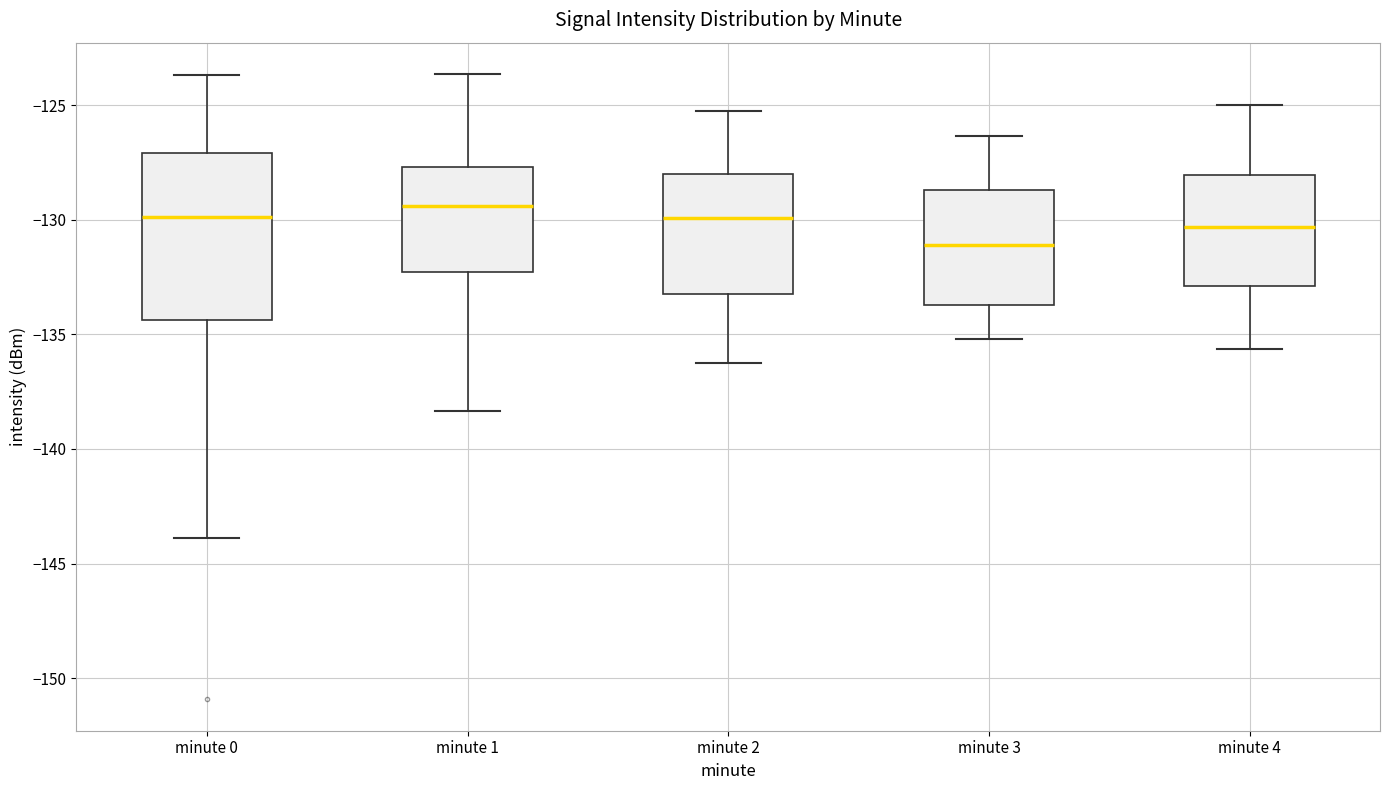

Reading left to right, transcribe this box plot: for each box, give where its median line is, the range the box spans, and where its two whiskers end, as read against the y-axis. The values are not printed on the chart, so give them approximately, as read against the axis.

minute 0: median -130.0, box -134.5 to -127.0, whiskers -144.0 to -123.5
minute 1: median -129.5, box -132.5 to -127.5, whiskers -138.5 to -123.5
minute 2: median -130.0, box -133.0 to -128.0, whiskers -136.0 to -125.0
minute 3: median -131.0, box -133.5 to -128.5, whiskers -135.0 to -126.5
minute 4: median -130.5, box -133.0 to -128.0, whiskers -135.5 to -125.0